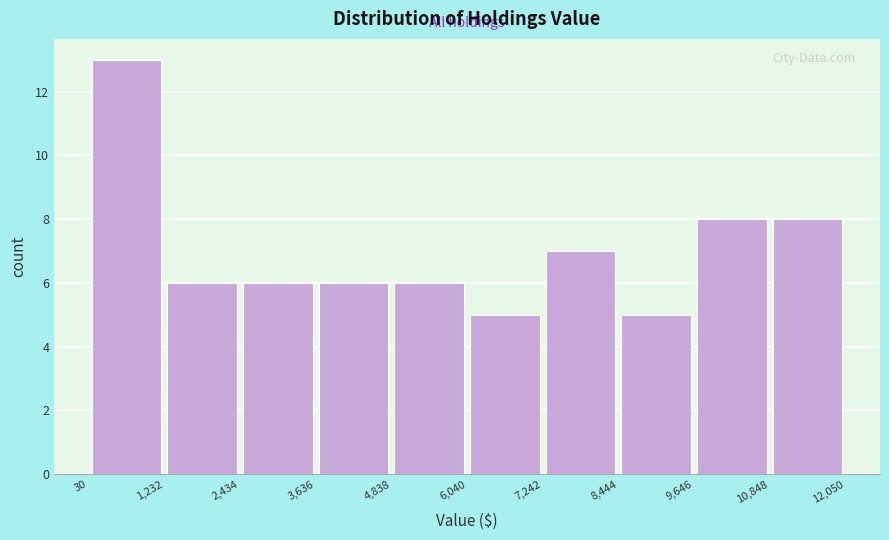

Reading left to right, list every bar in this chart as the range it spans on the x-axis followed by its height. The values are not printed on the chart, so give them approximately, as read against the axis.

30 to 1,232: 13
1,232 to 2,434: 6
2,434 to 3,636: 6
3,636 to 4,838: 6
4,838 to 6,040: 6
6,040 to 7,242: 5
7,242 to 8,444: 7
8,444 to 9,646: 5
9,646 to 10,848: 8
10,848 to 12,050: 8